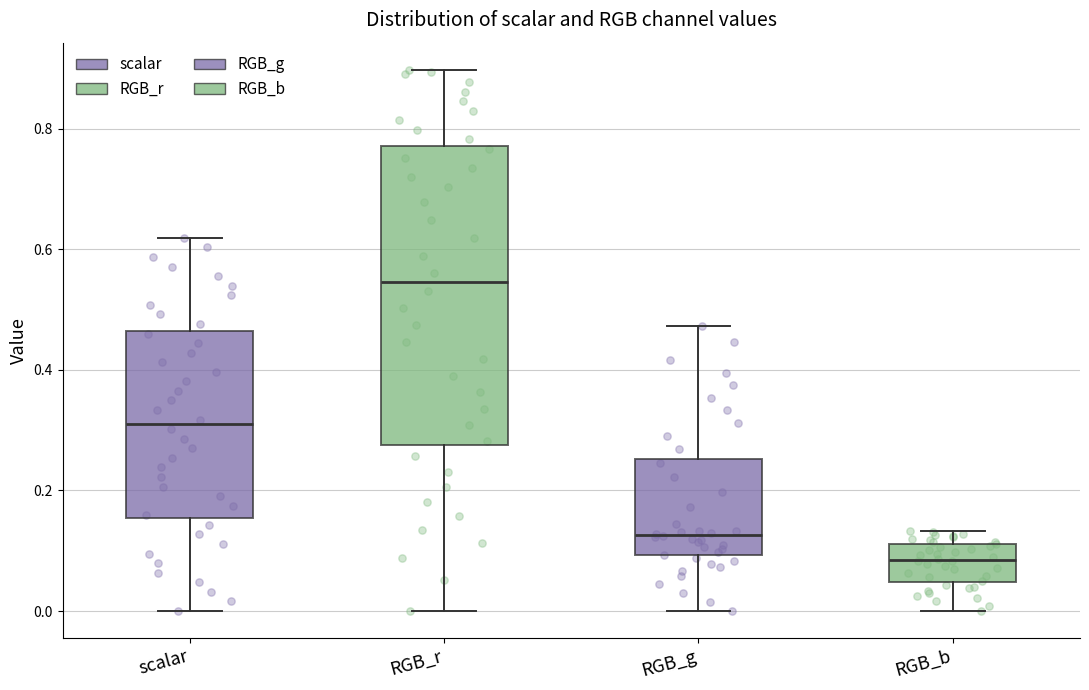

Where does the lower whisker of the box for RGB_b end on the y-axis? The values are not printed on the chart, so give them approximately, as read against the axis.

0.00